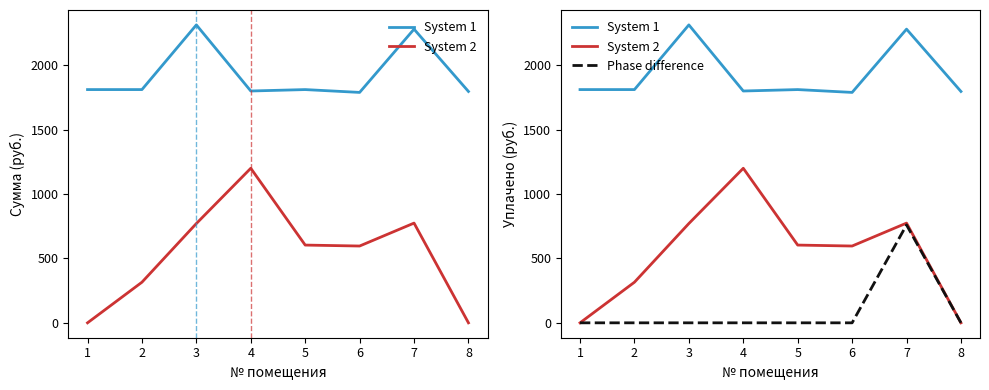

True or false: Phase difference has a value of 339.9 at 8.

False